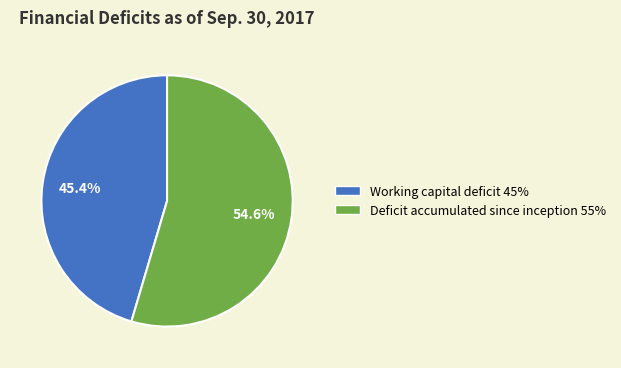

How much of the chart is everything except Working capital deficit?

54.6%